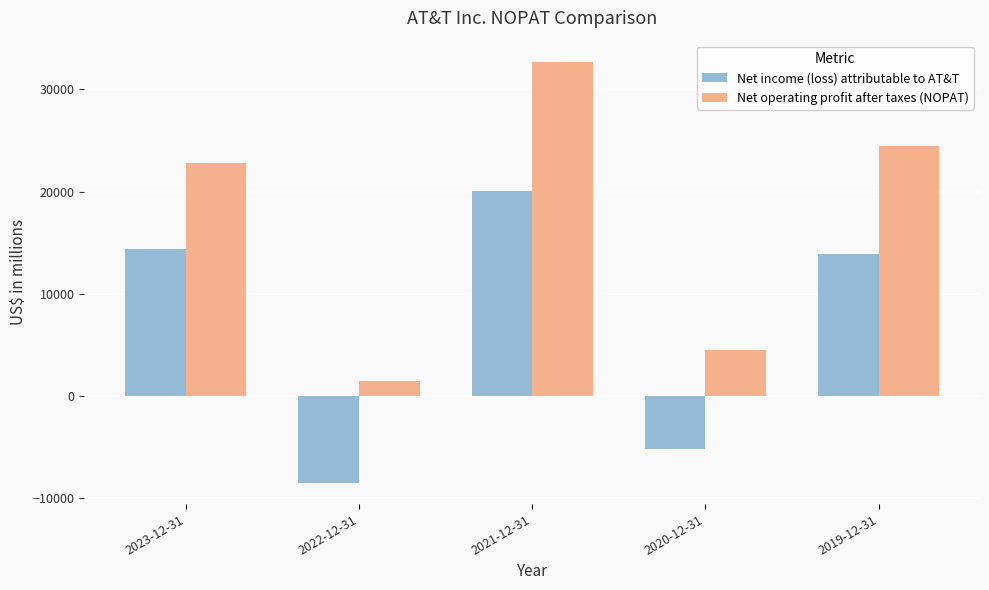

How many data points does each series have?

5